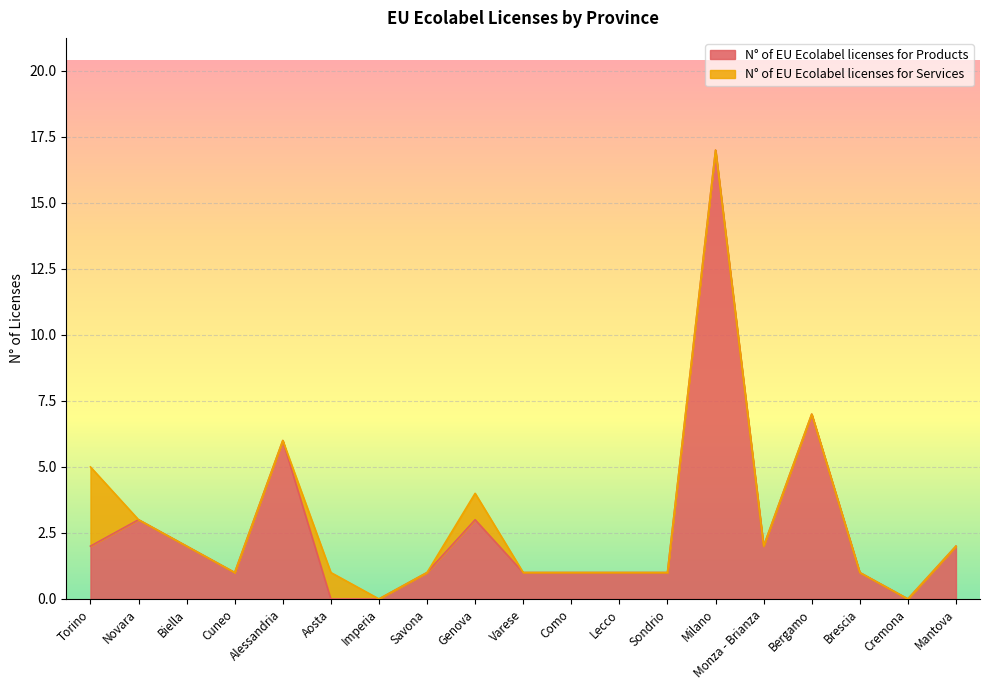

How many values are above zero?

16